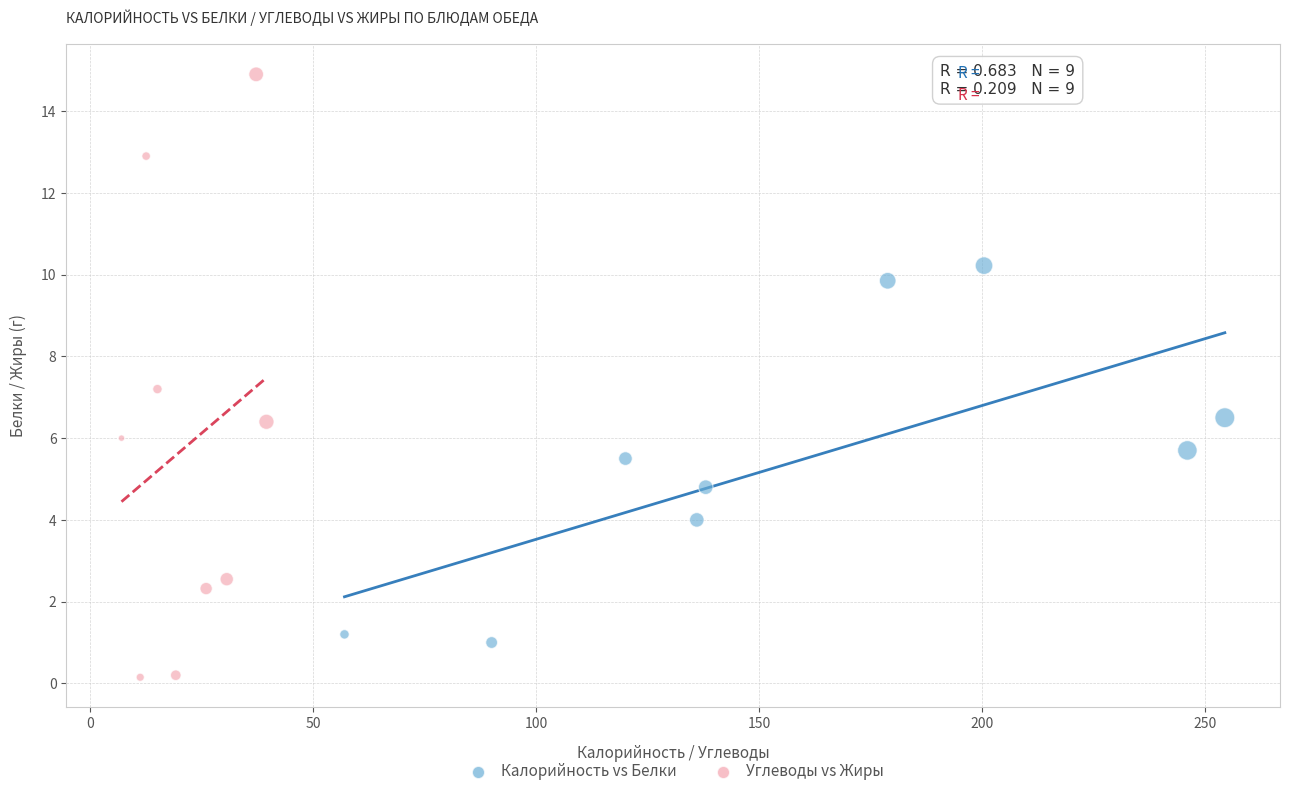

Which series has the widest spread of Y values?

Углеводы vs Жиры